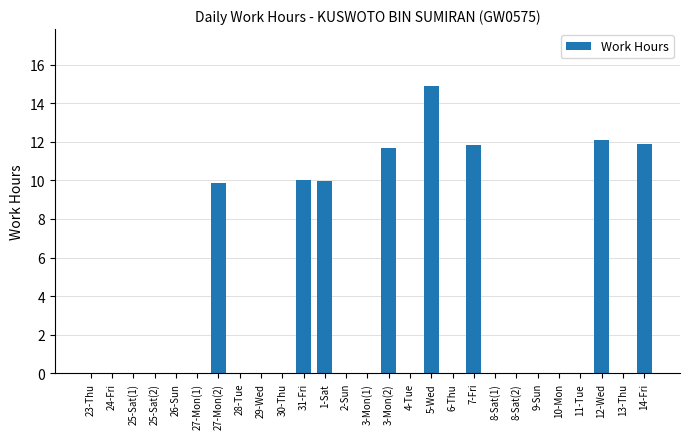

Read the value at 5-Wed.

14.9